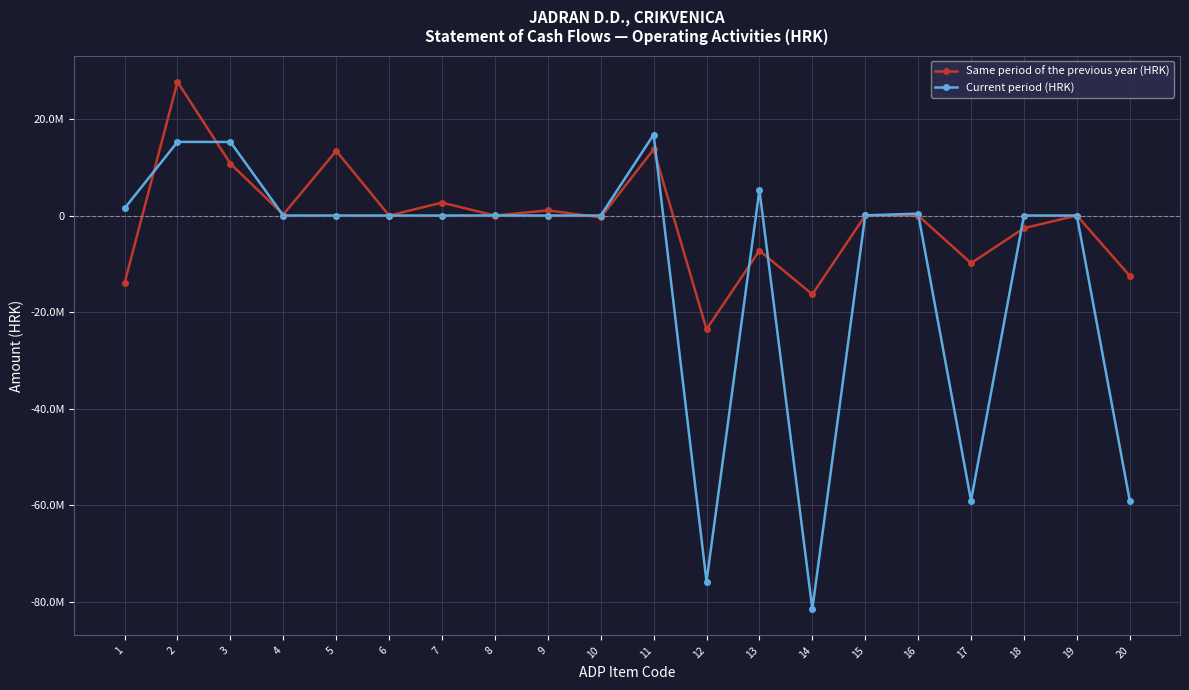

Which series has the largest total across all categories?

Same period of the previous year (HRK)